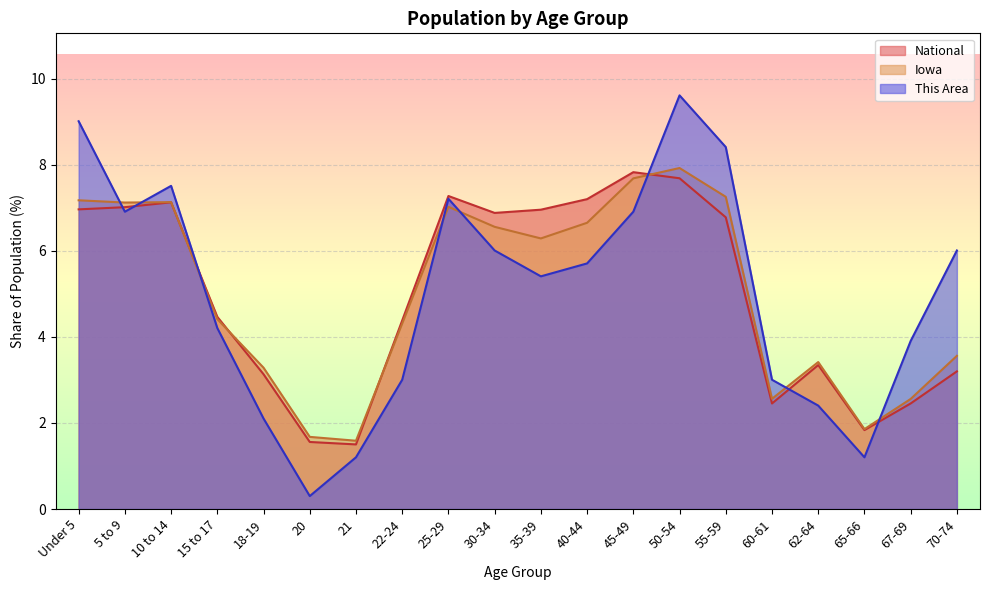

Between 40-44 and 45-49, which series saw the biggest shift?

This Area